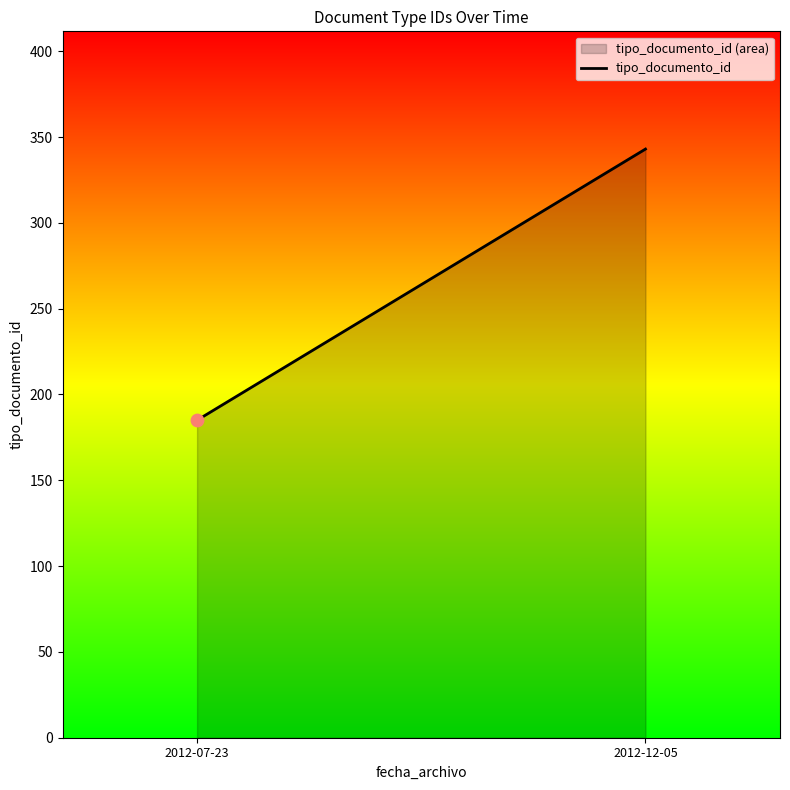

What is the ratio of the value at 2012-12-05 to the value at 2012-07-23?

1.9